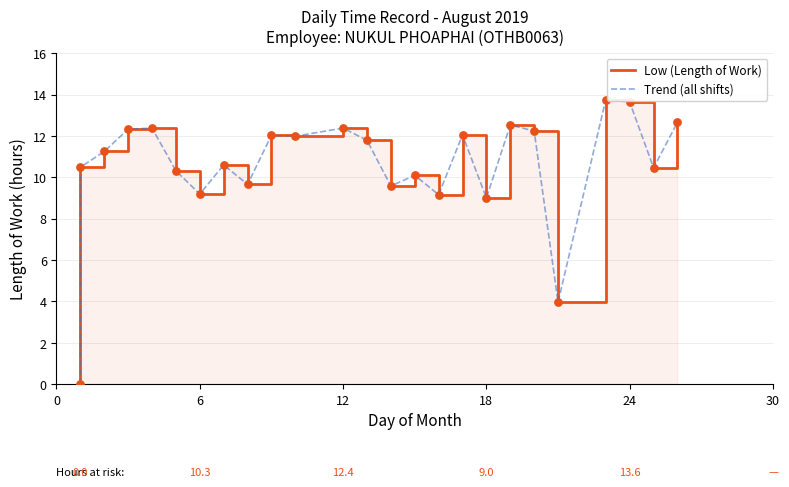

Which series has the largest total across all categories?

Low (Length of Work)